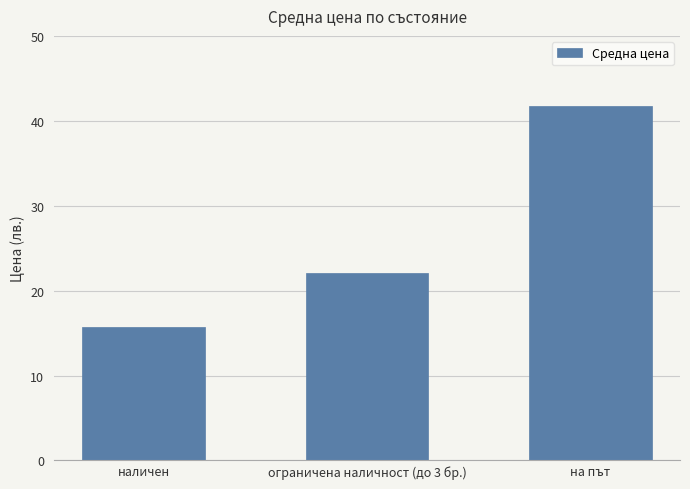

Rank the categories by value from highest to lowest.

на път, ограничена наличност (до 3 бр.), наличен